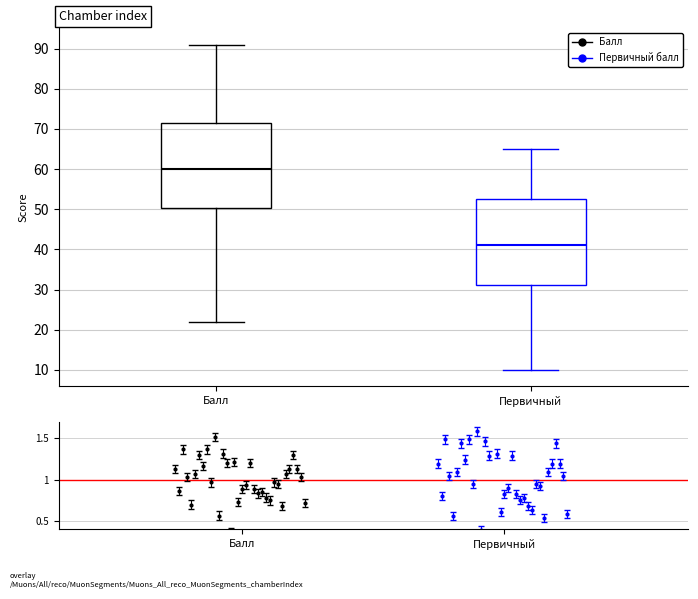

Which box has the highest median line?

Балл